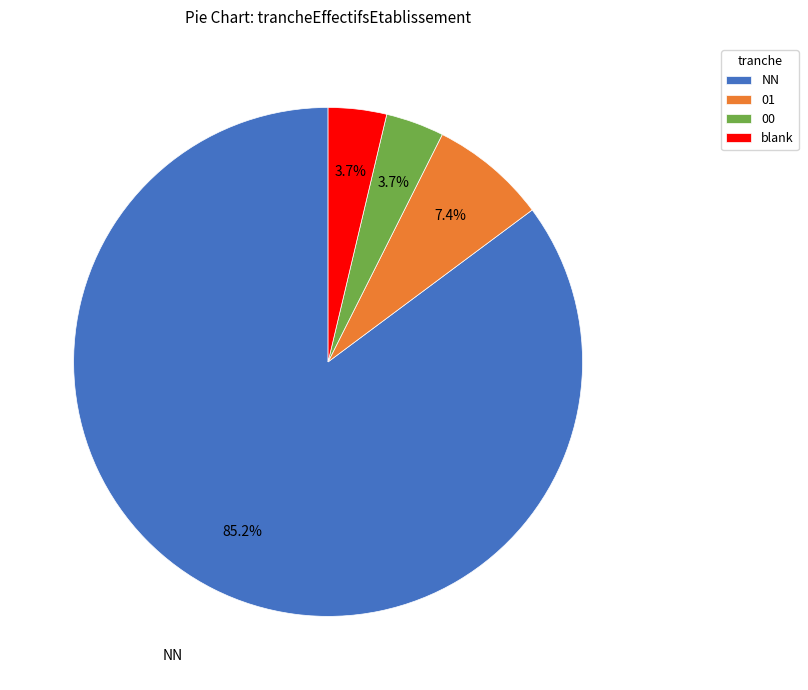

Which slice is the largest?

NN